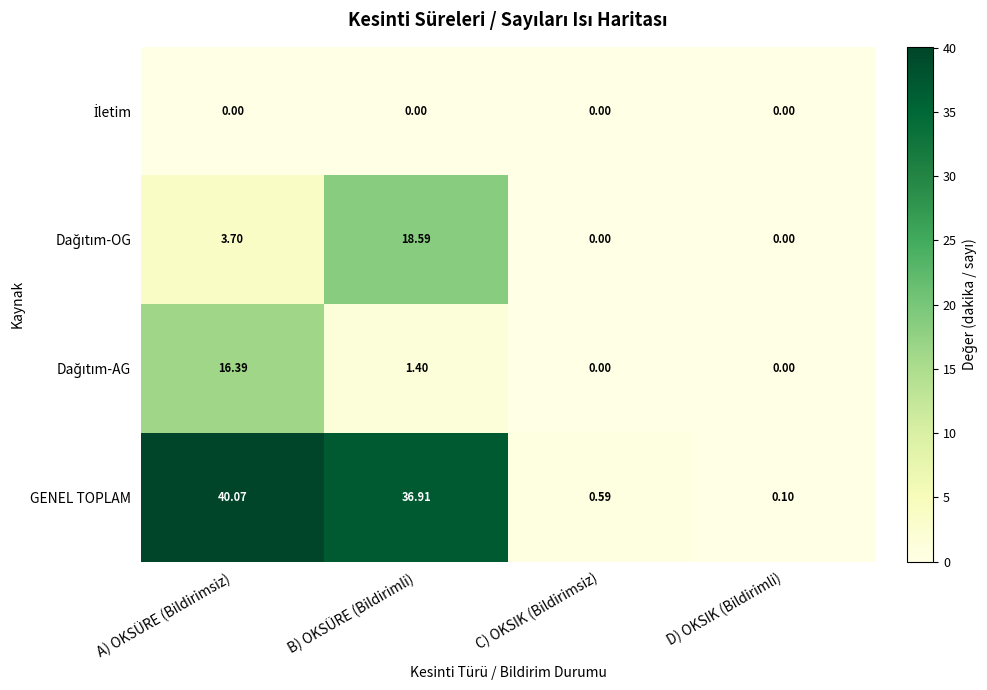

Which series has the widest spread of values?

GENEL TOPLAM